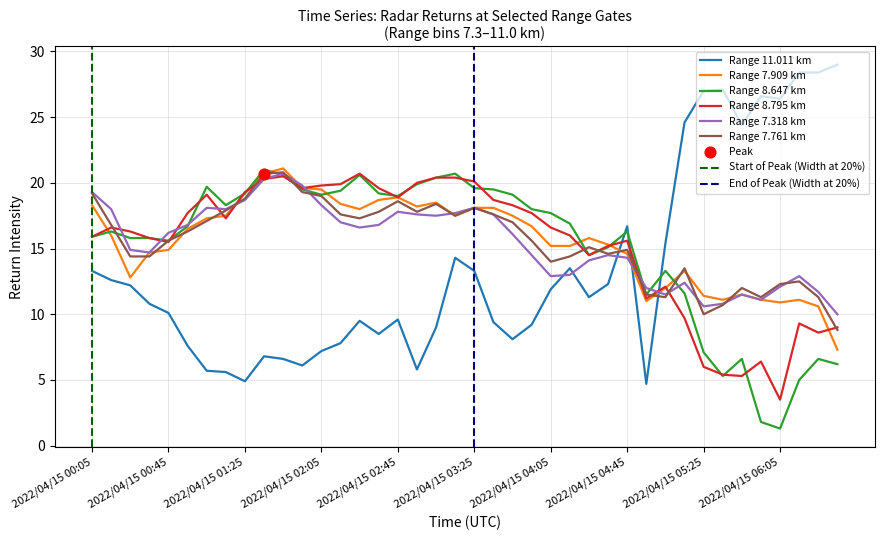

What is the total value across all series at 2022/04/15 06:35?

70.3